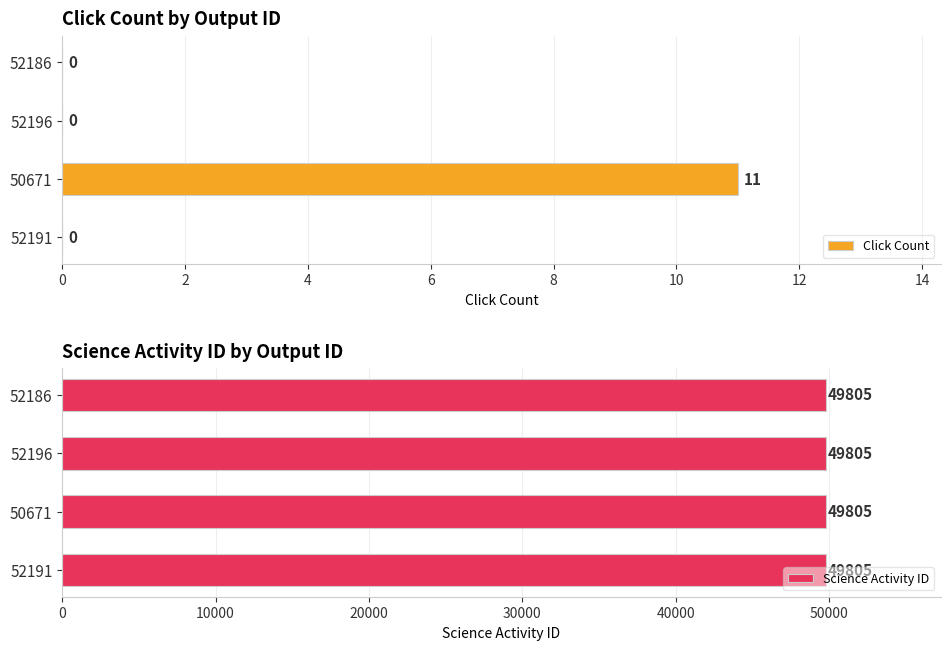

How many bars are there in total?

8